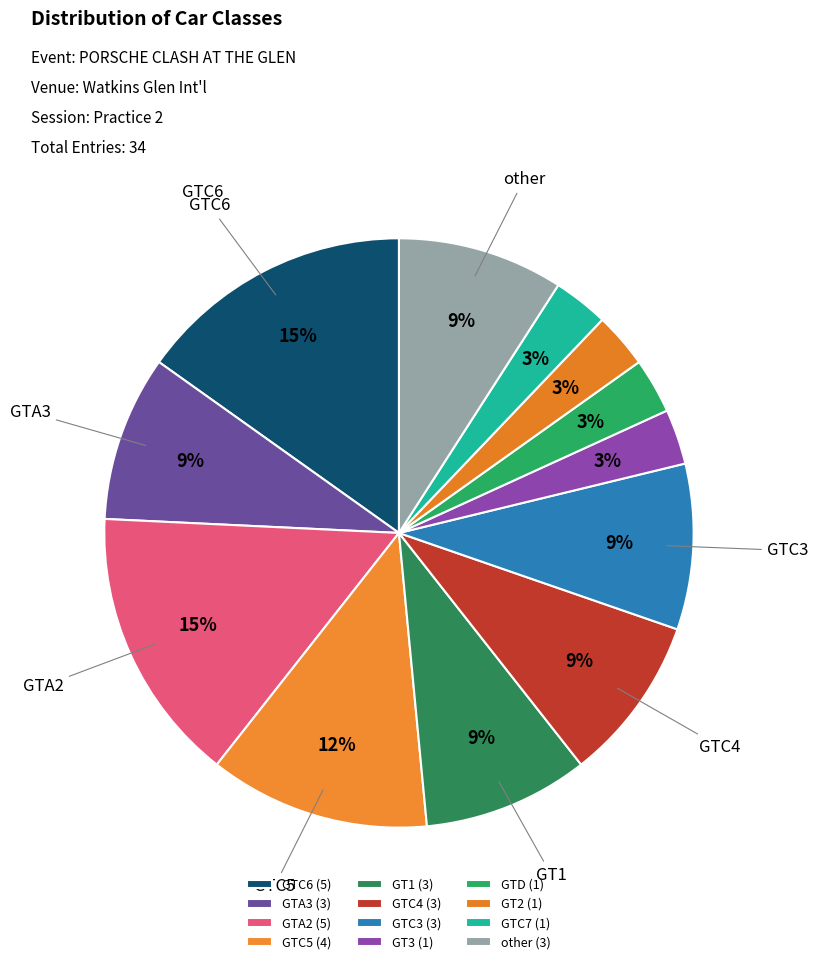

Count the number of slices in the pie.

12